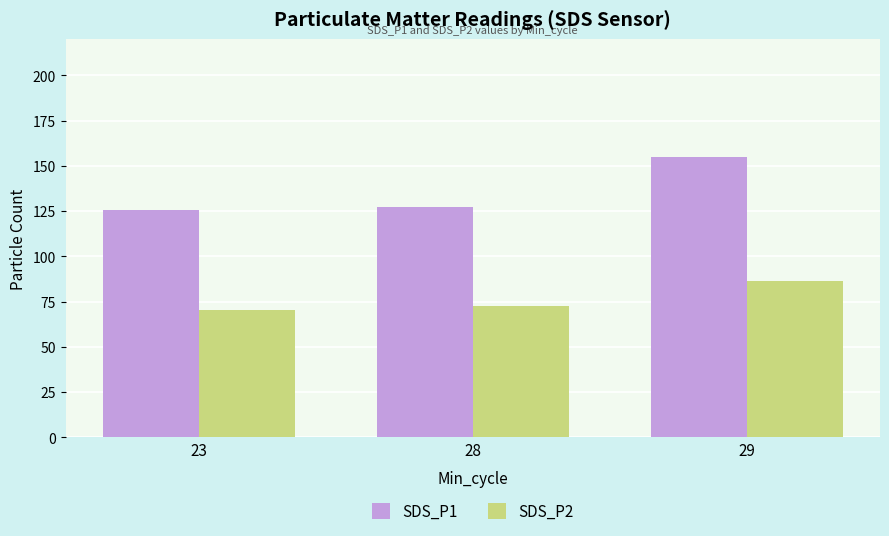

What value does the SDS_P1 series have at 23?

125.7